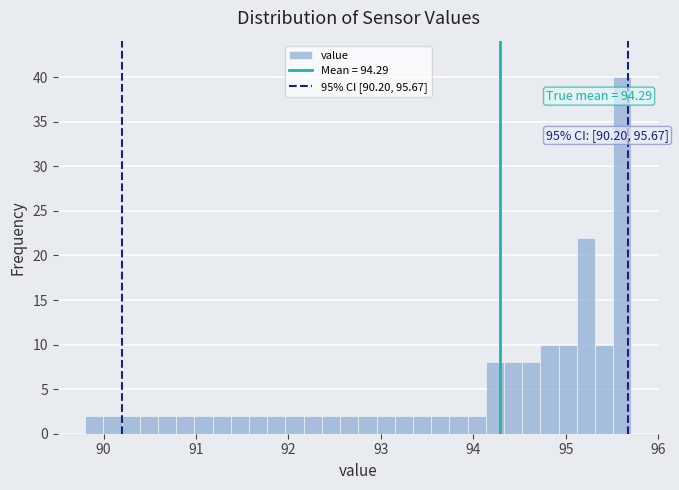

Around what value on the x-axis is the tallest bar? Give the approximate position of its centre, as read against the axis.

95.6